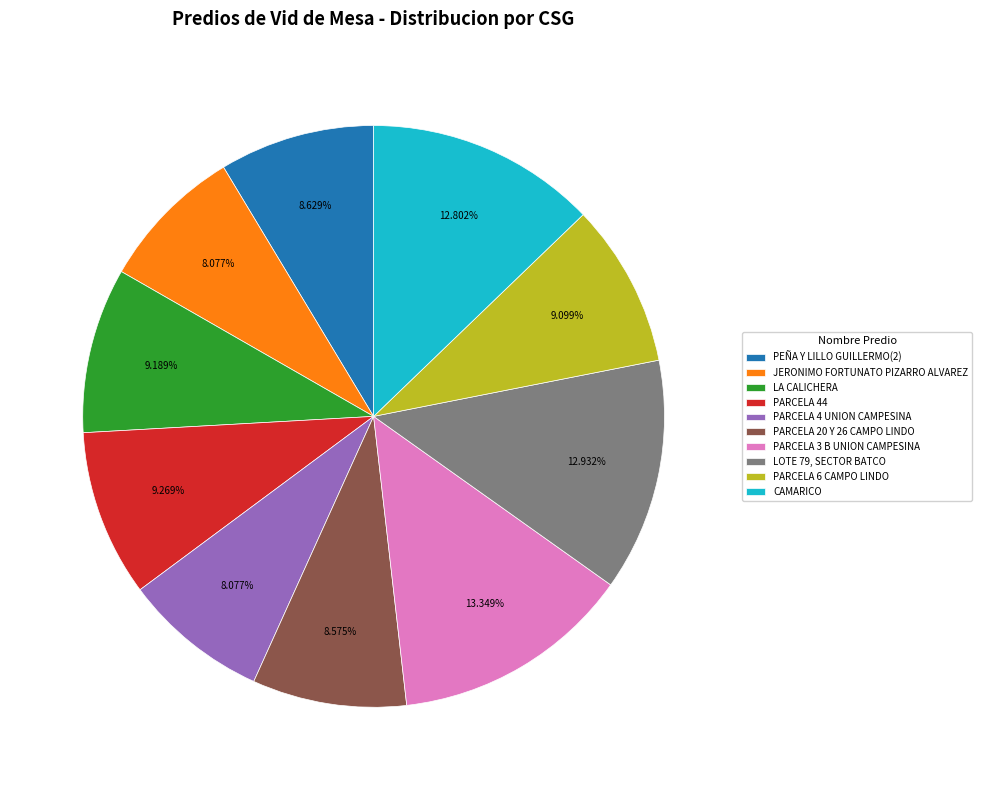

What percentage is the PARCELA 4 UNION CAMPESINA slice, to the nearest percent?

8%